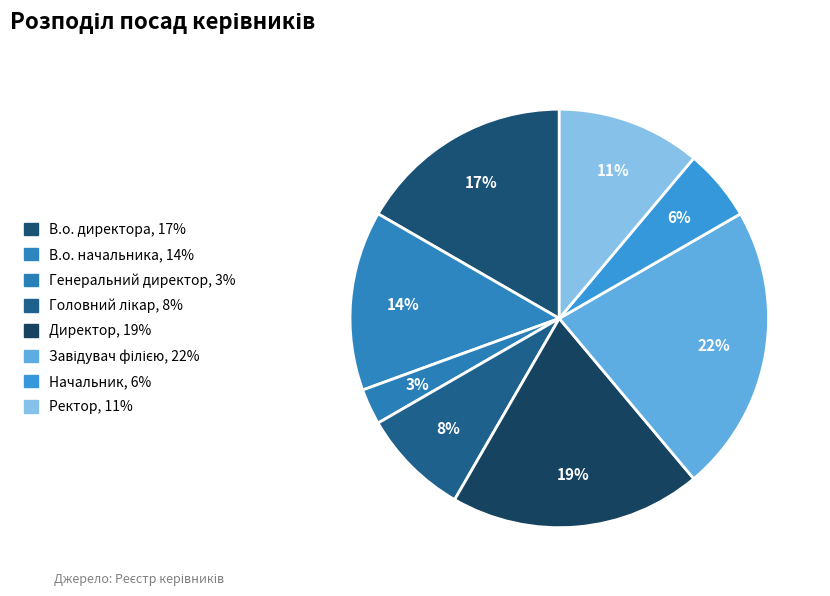

Between Завідувач філією and Начальник, which is larger?

Завідувач філією